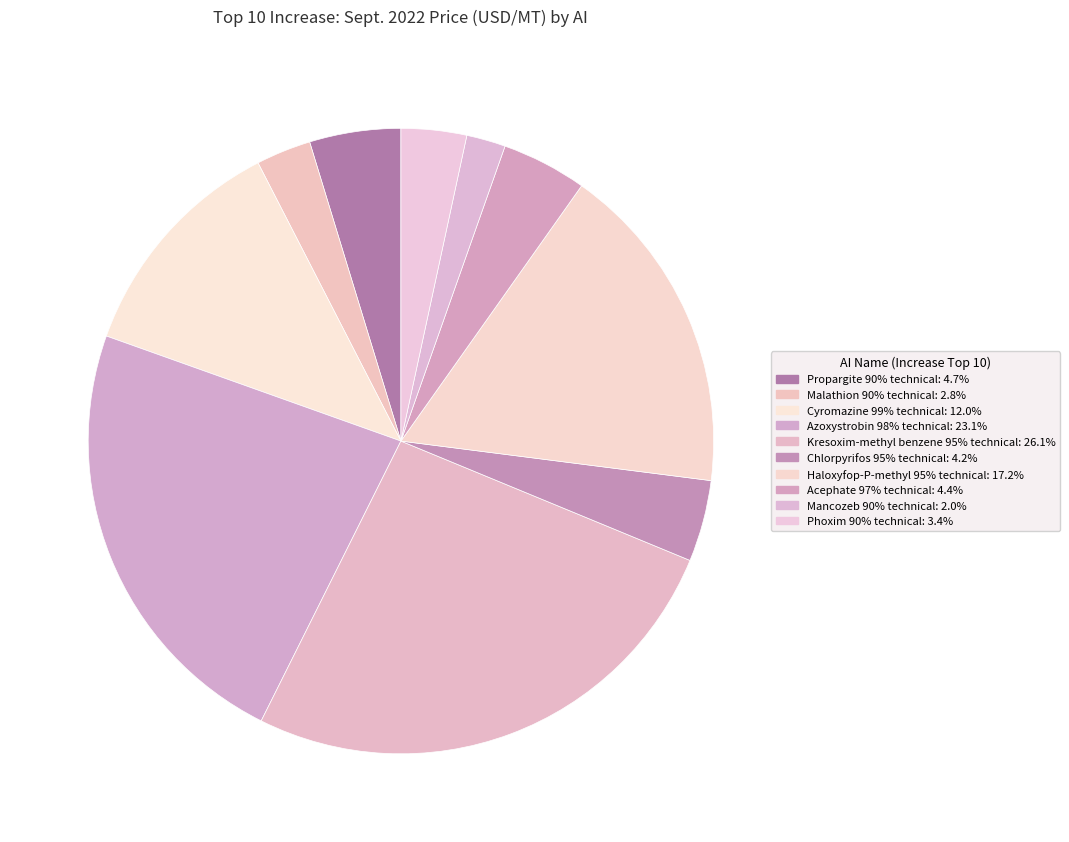

What portion of the pie excludes Malathion 90% technical?

97.2%